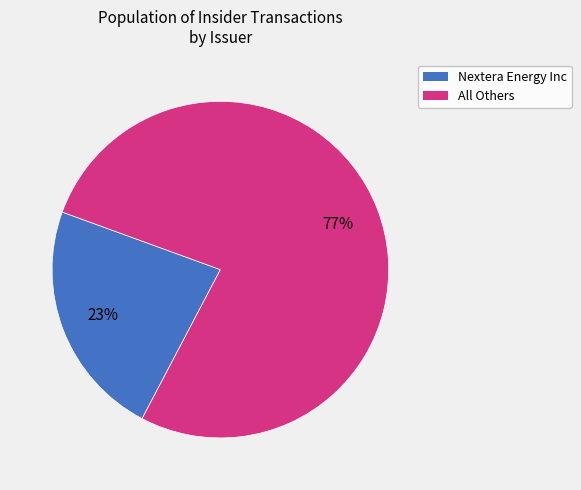

To the nearest percent, what is the average slice percentage?

50%